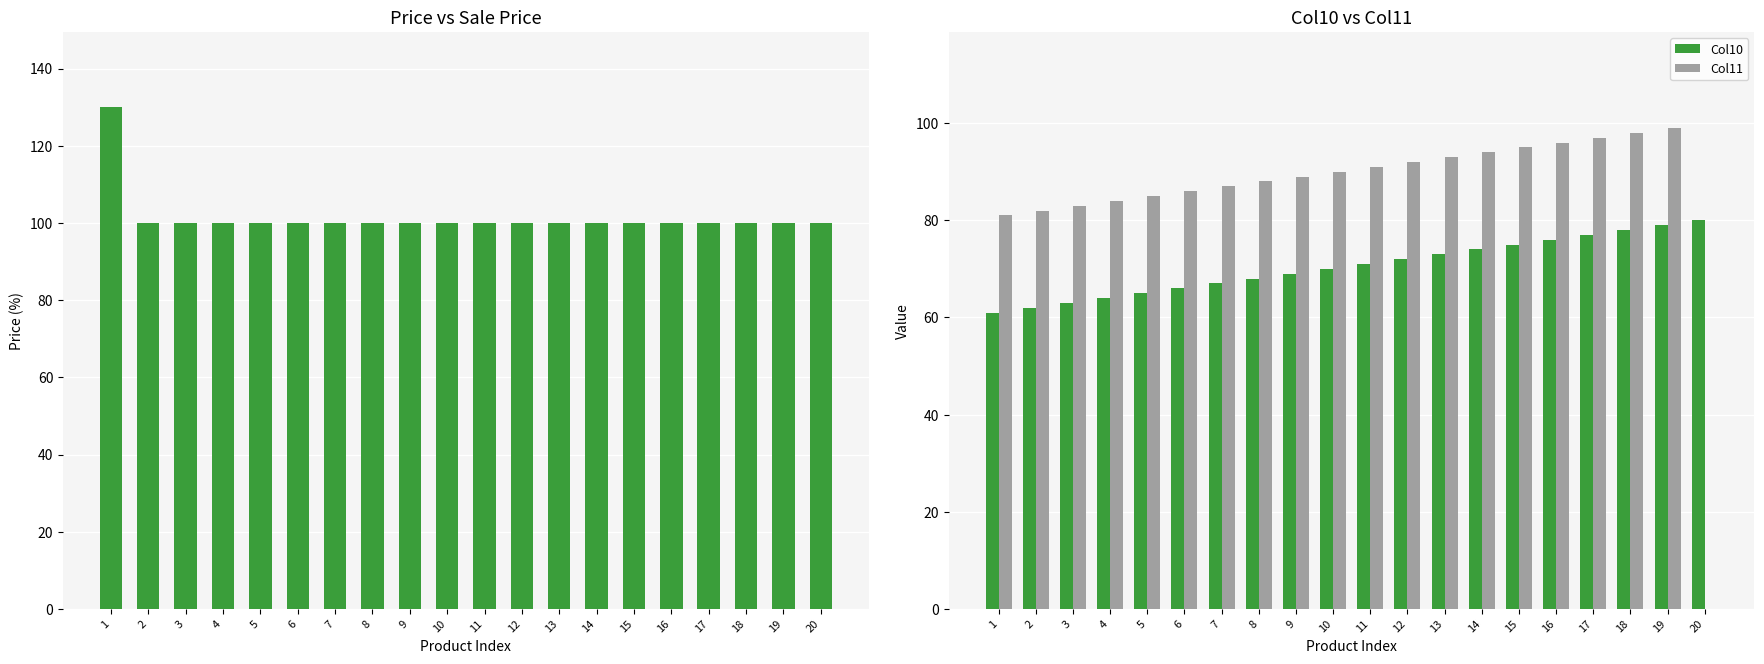

What is the difference between the highest and lowest values at 3?

37